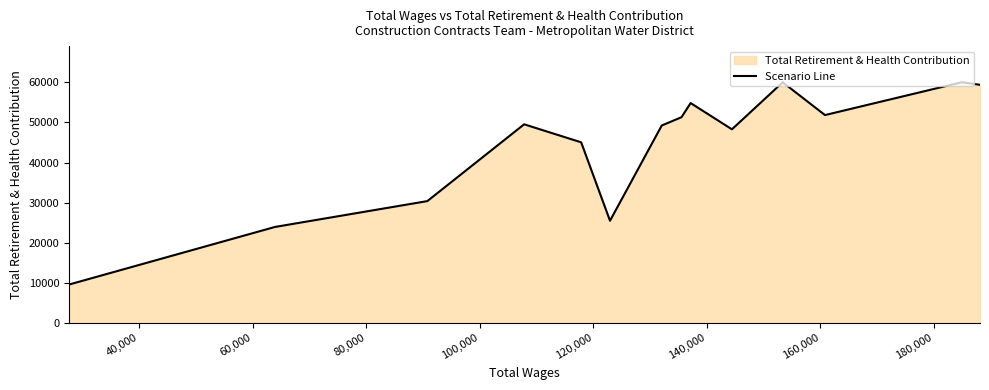

What is the minimum value shown in the chart?

9596